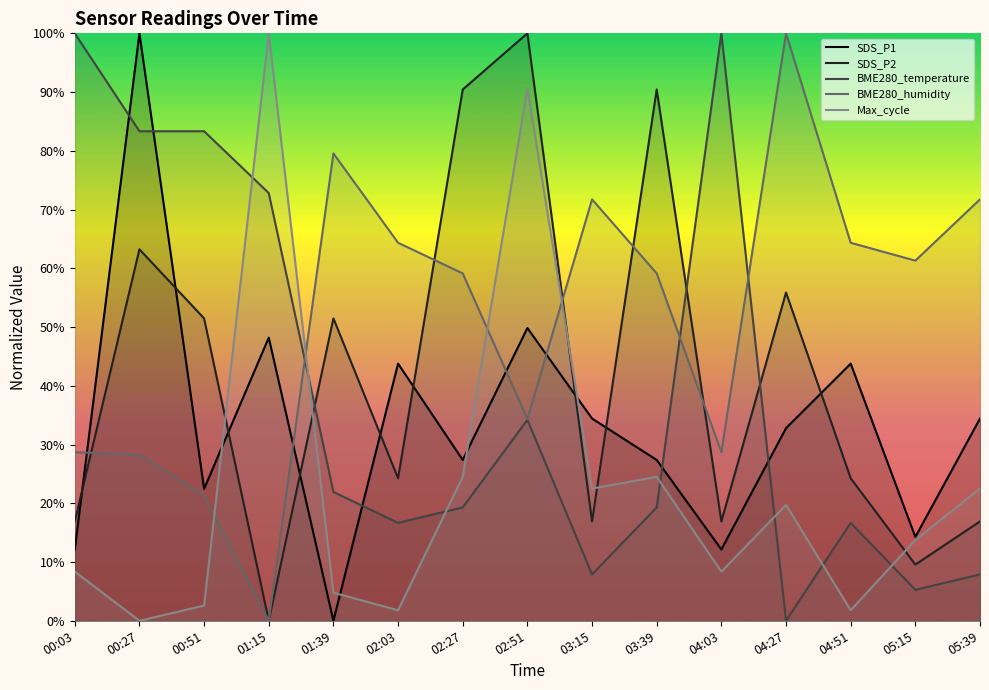

What is the difference between the second highest and minimum values in the BME280_temperature series?

100.0